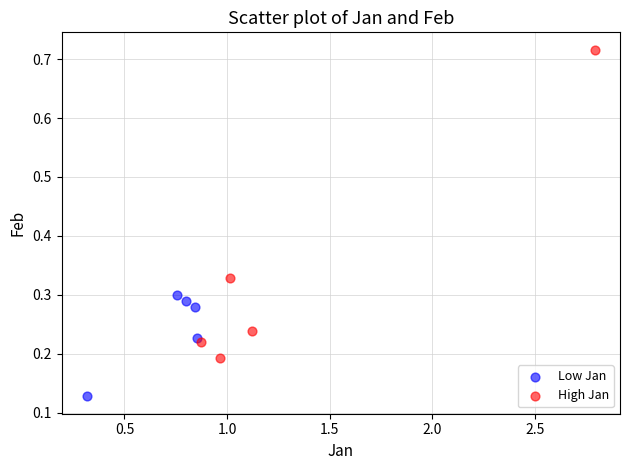

Which series contains the highest Y value?

High Jan